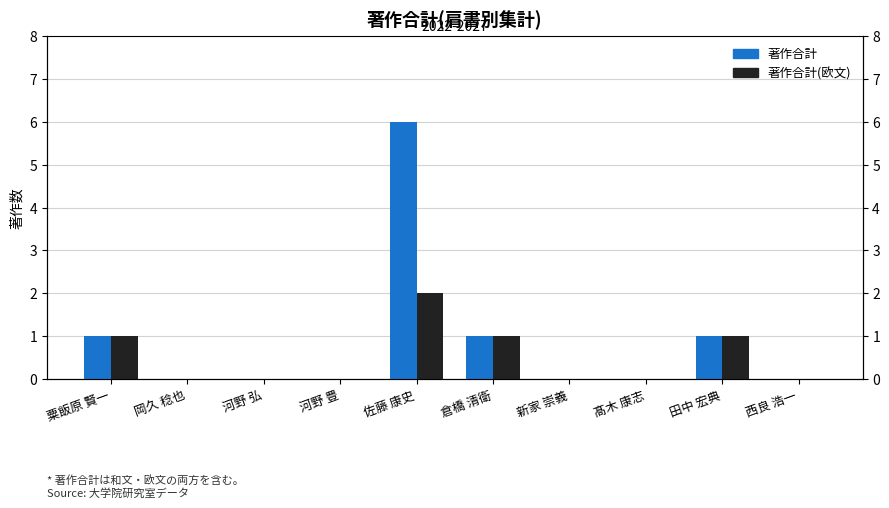

Which series has the largest total across all categories?

著作合計